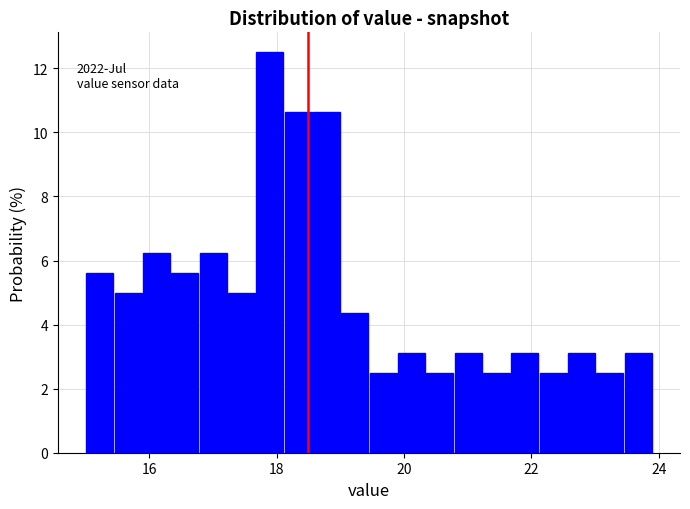

Read against the x-axis, roughly where is the centre of the tallest bar?

17.8